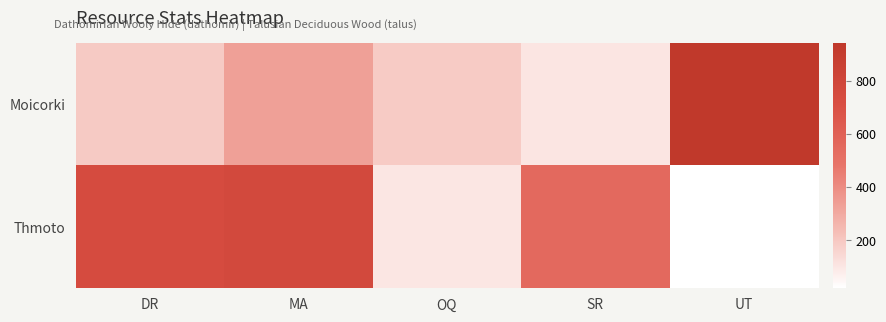

Between MA and OQ, which series saw the biggest shift?

Thmoto